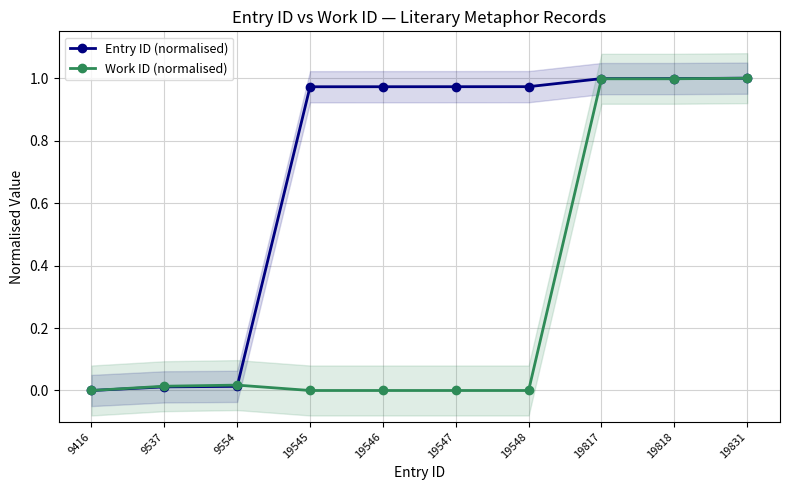

Does the chart display data point markers on the line(s)?

Yes